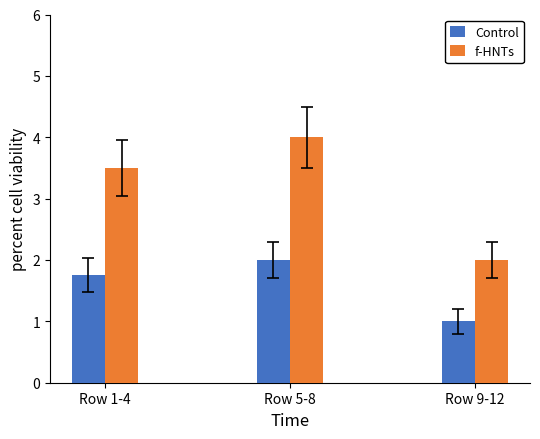

What are all the series names shown in the legend?

Control, f-HNTs